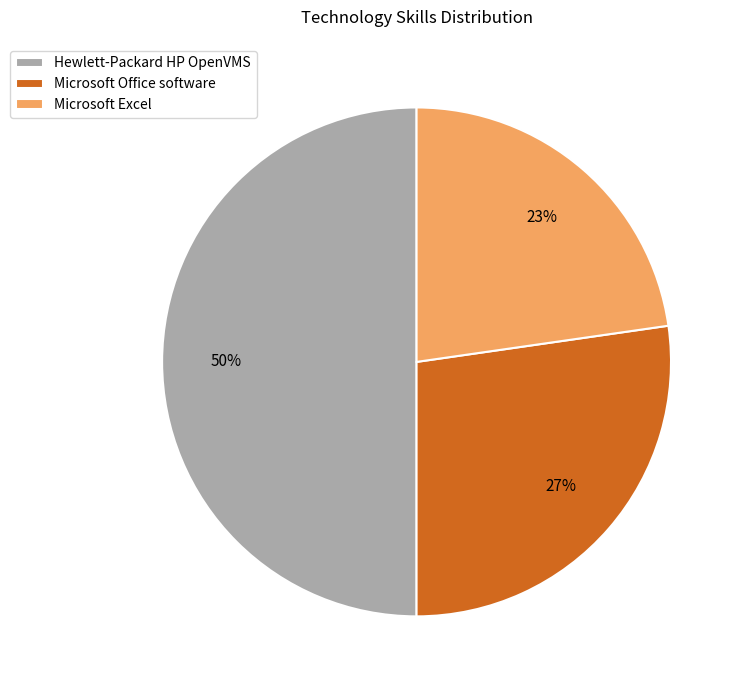

Is Microsoft Office software the majority of the pie?

No